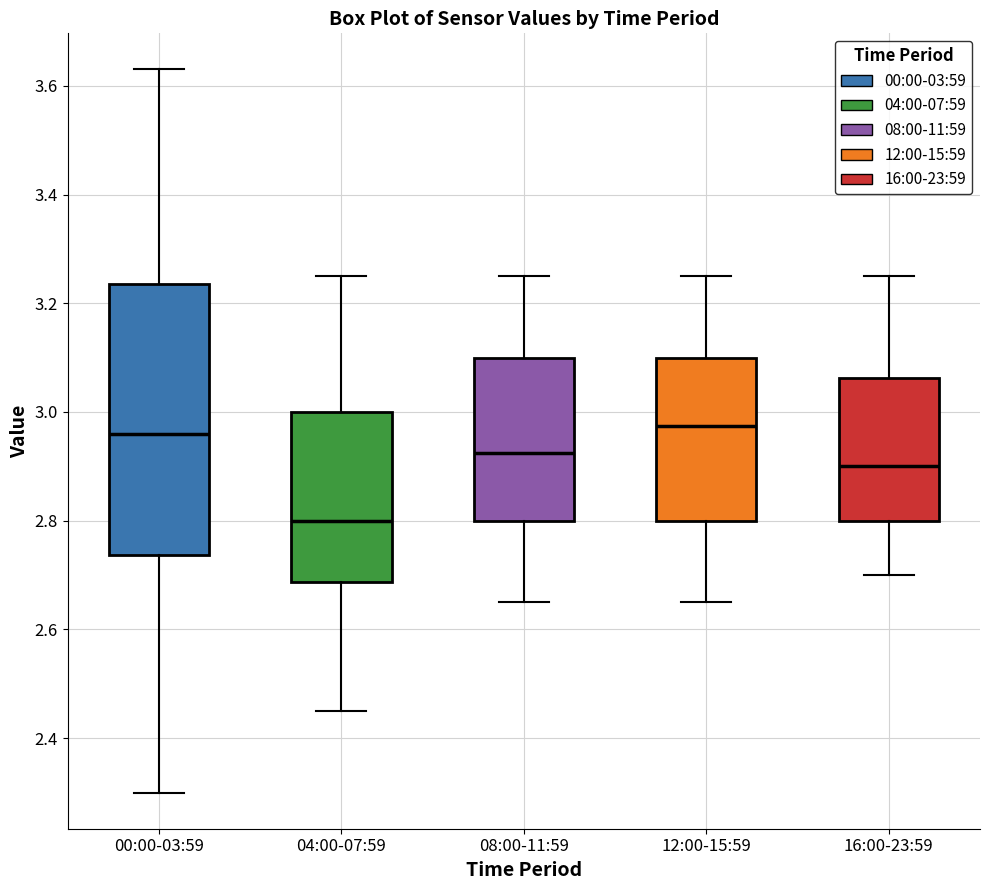

Reading left to right, transcribe this box plot: for each box, give where its median line is, the range the box spans, and where its two whiskers end, as read against the y-axis. The values are not printed on the chart, so give them approximately, as read against the axis.

00:00-03:59: median 2.96, box 2.74 to 3.24, whiskers 2.30 to 3.64
04:00-07:59: median 2.80, box 2.68 to 3.00, whiskers 2.46 to 3.26
08:00-11:59: median 2.92, box 2.80 to 3.10, whiskers 2.66 to 3.26
12:00-15:59: median 2.98, box 2.80 to 3.10, whiskers 2.66 to 3.26
16:00-23:59: median 2.90, box 2.80 to 3.06, whiskers 2.70 to 3.26